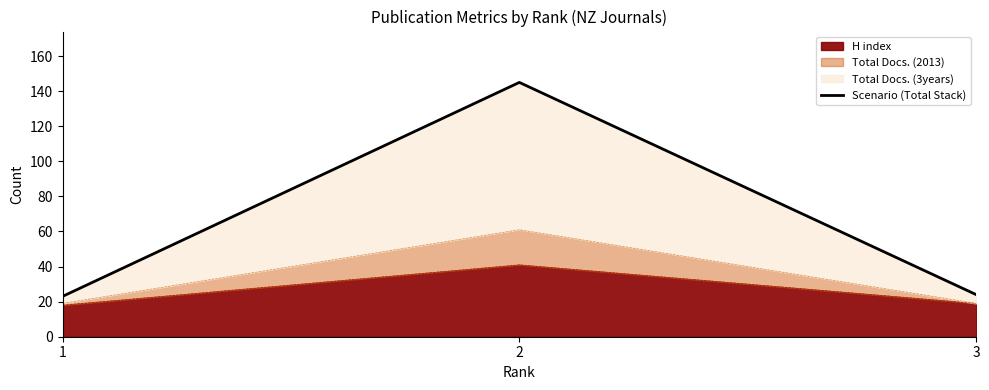

What is the sum of all values?

192